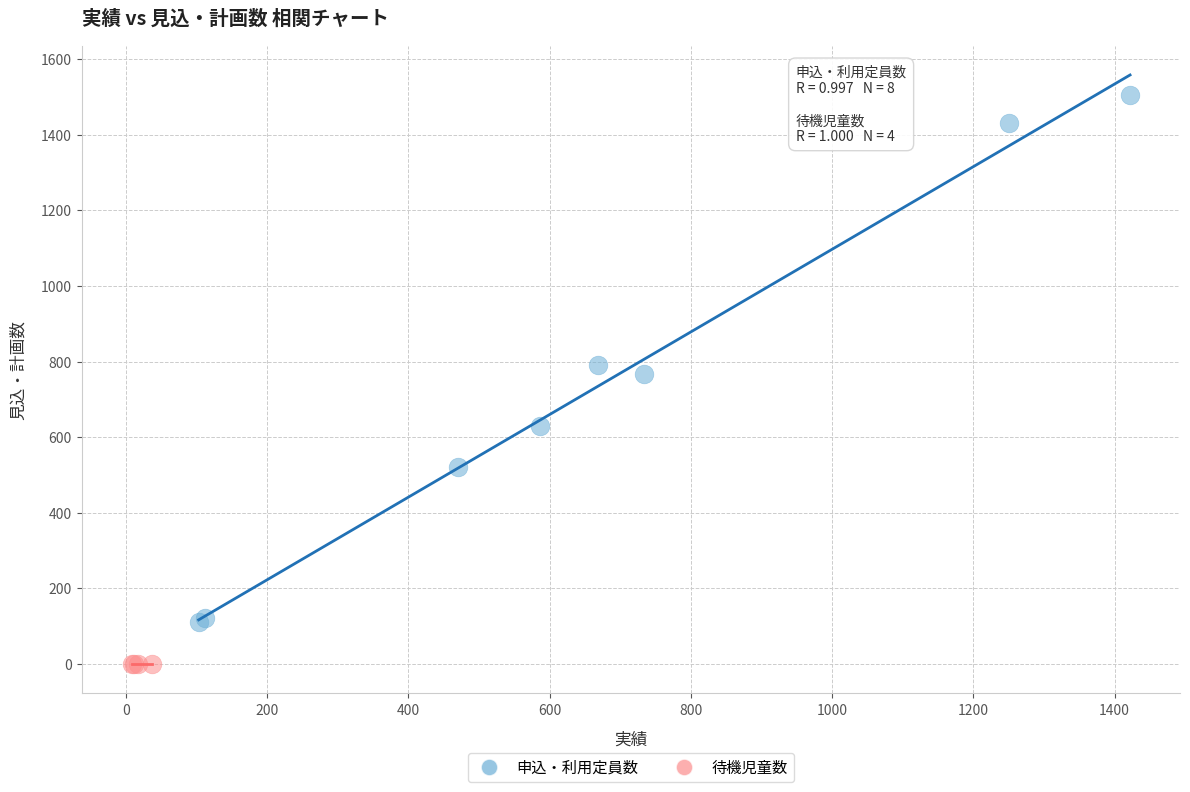

Which series reaches the minimum Y coordinate?

待機児童数